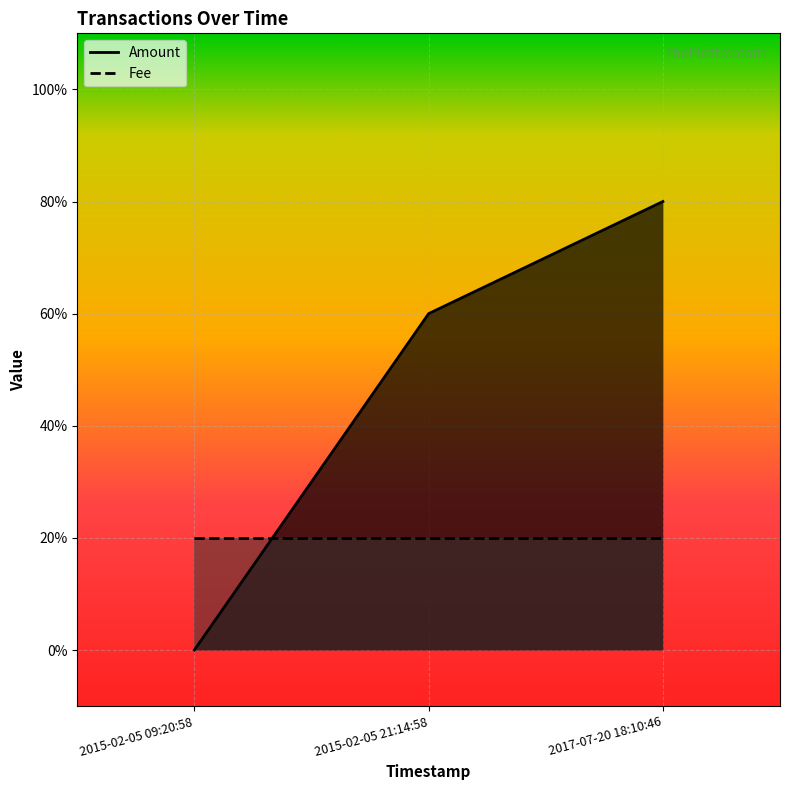

True or false: the data shows 6 at 2017-07-20 18:10:46.

False